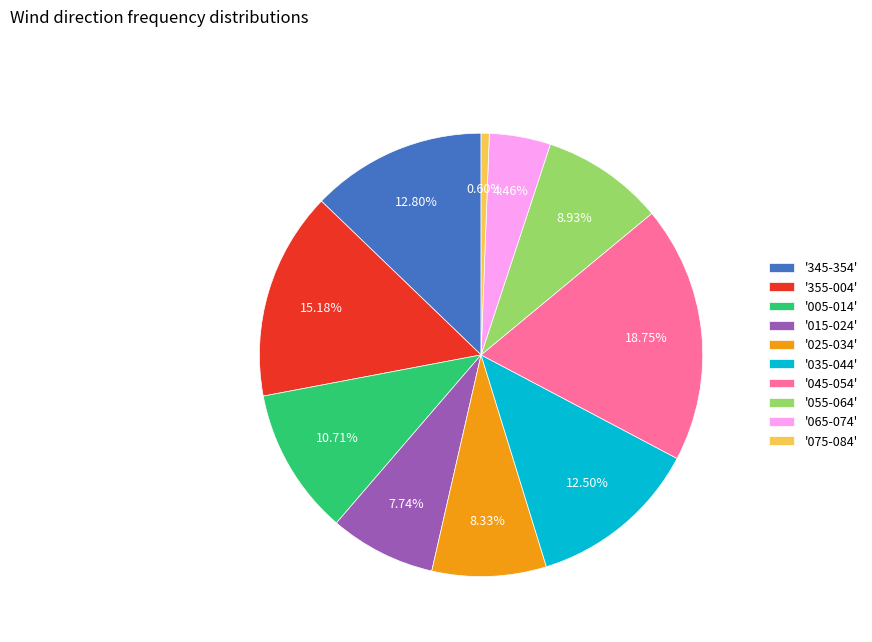

Which slice is the largest?

'045-054'